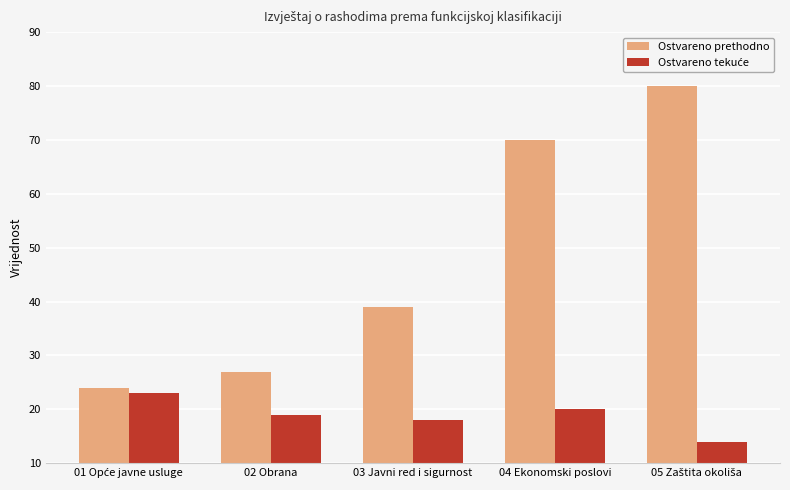

At which label is Ostvareno prethodno closest to 52?

03 Javni red i sigurnost